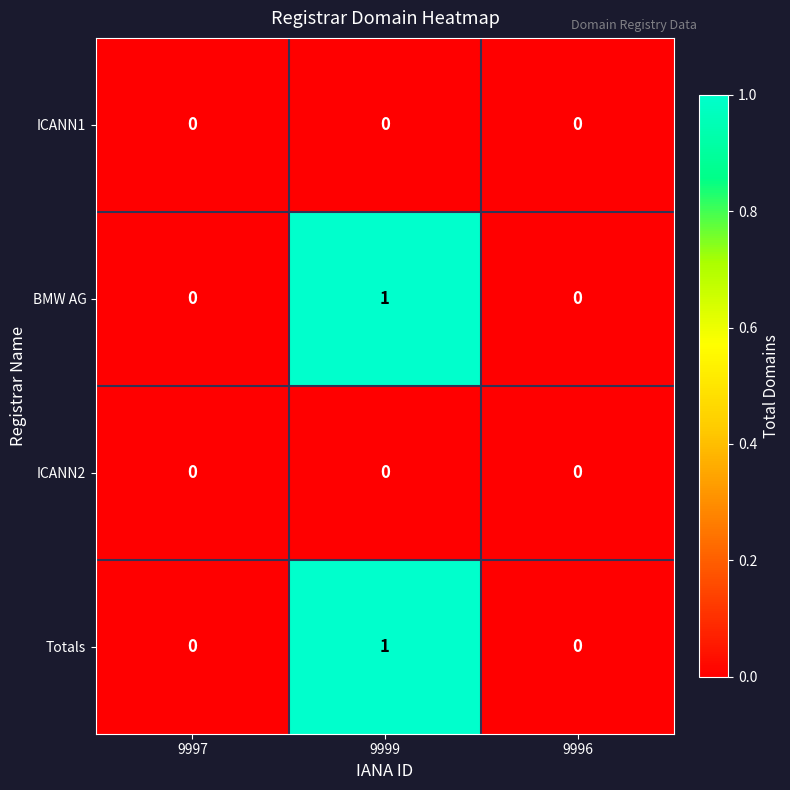

Which category has the highest value across all series?

9999